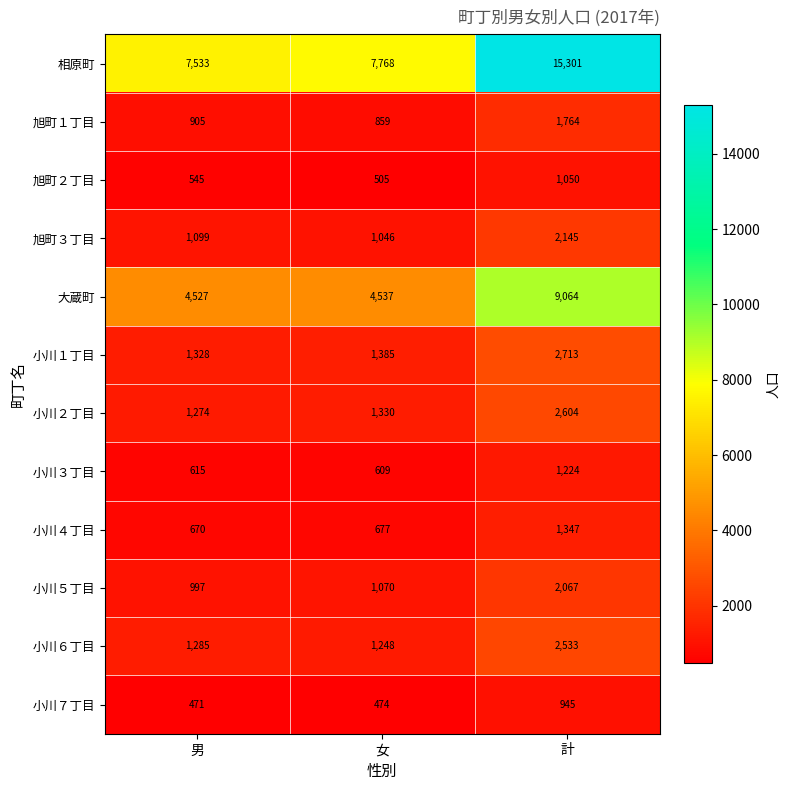

How many series are shown in this chart?

12